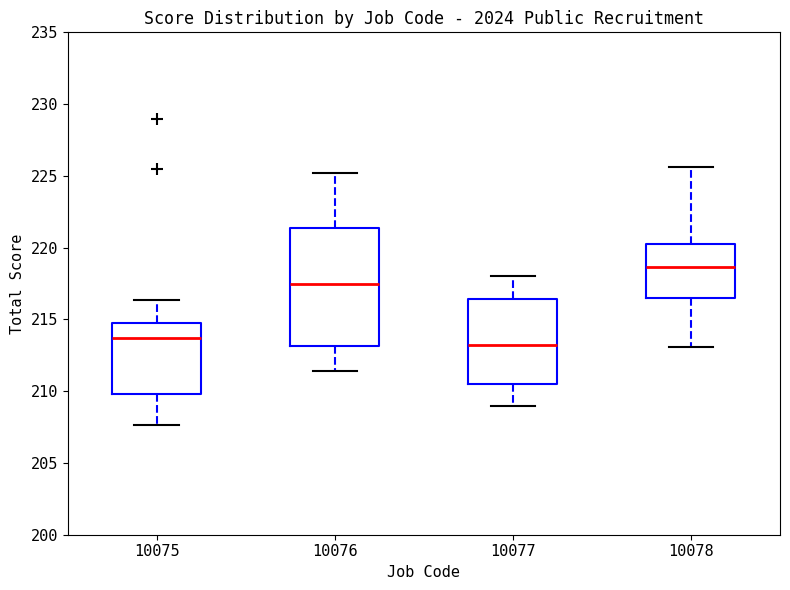

Where is the upper edge of the box at x = 10077 on the y-axis? The values are not printed on the chart, so give them approximately, as read against the axis.

216.5